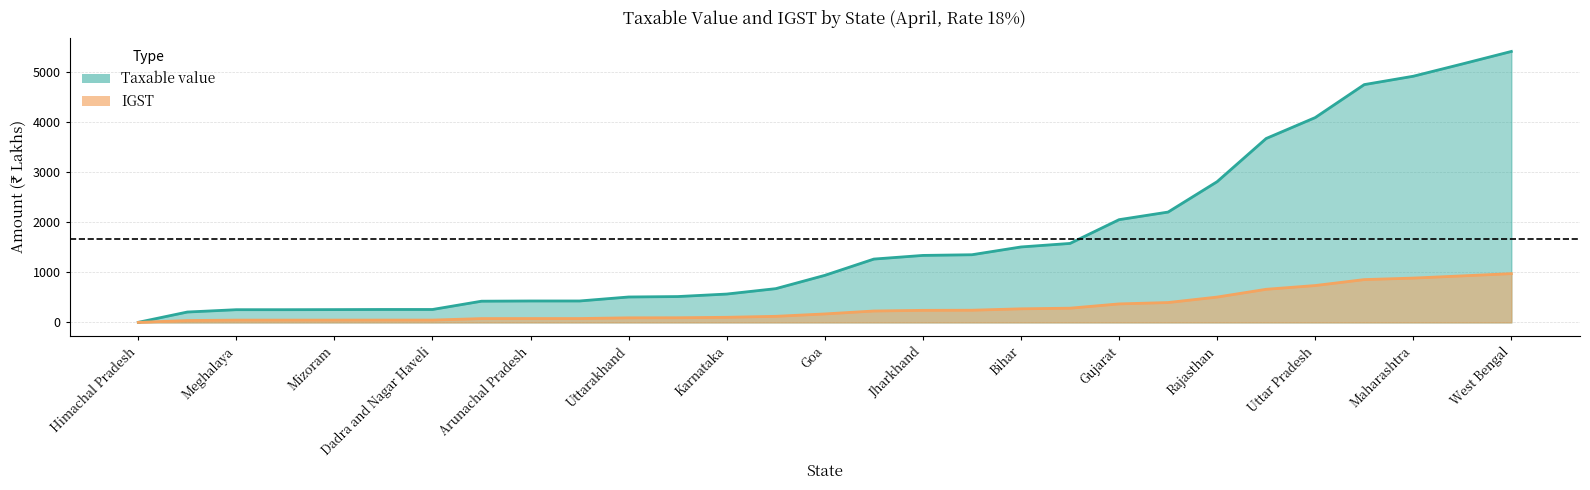

What is the sum of all Taxable value values?

47998.4